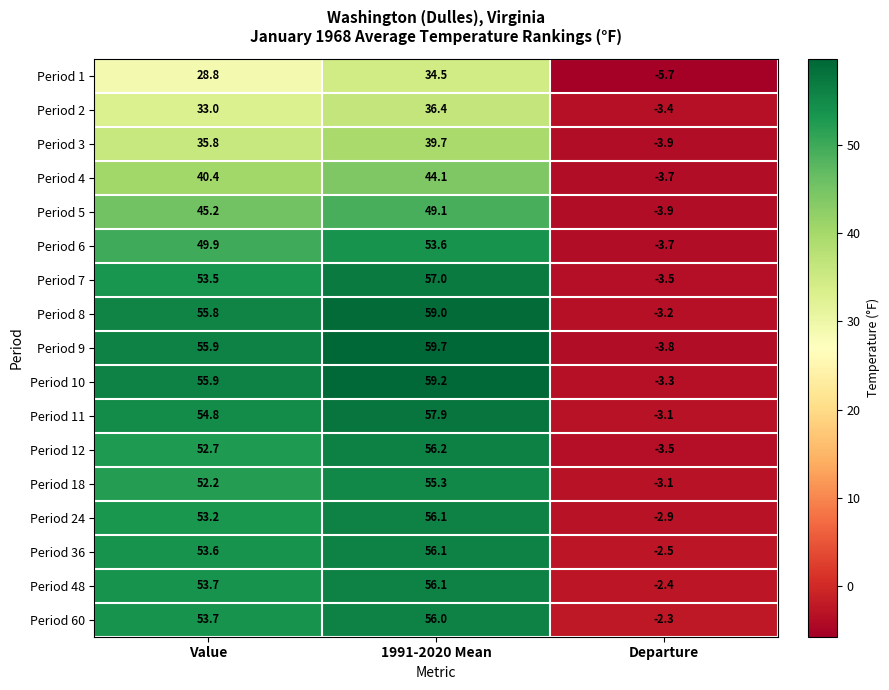

Is it true that Period 24 equals -2.9 at Departure?

True